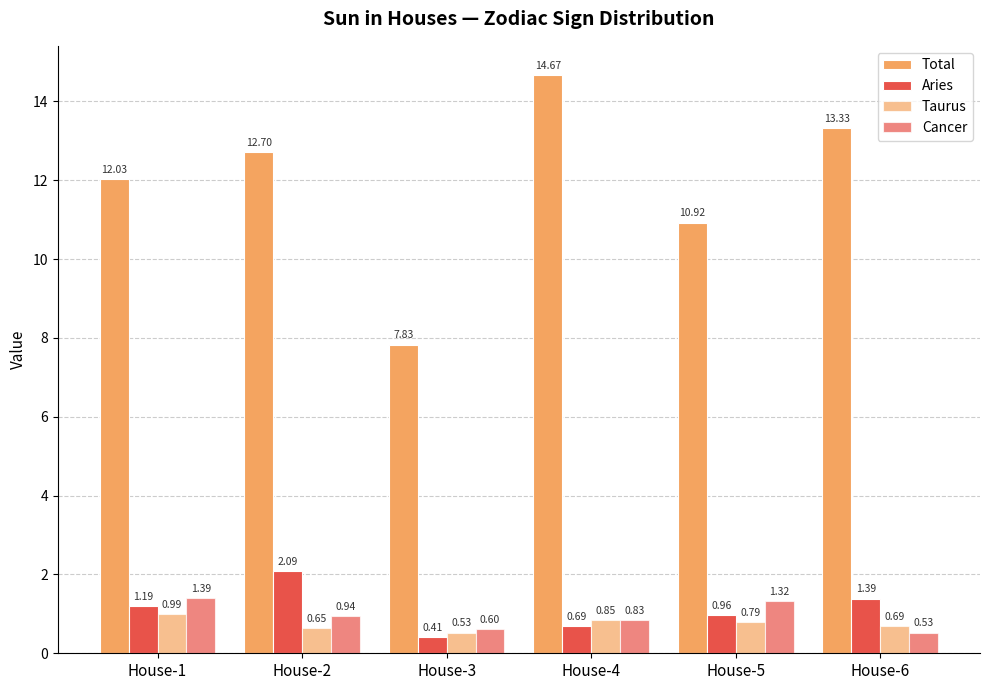

At House-1, list the series in order from smallest to largest.

Taurus, Aries, Cancer, Total